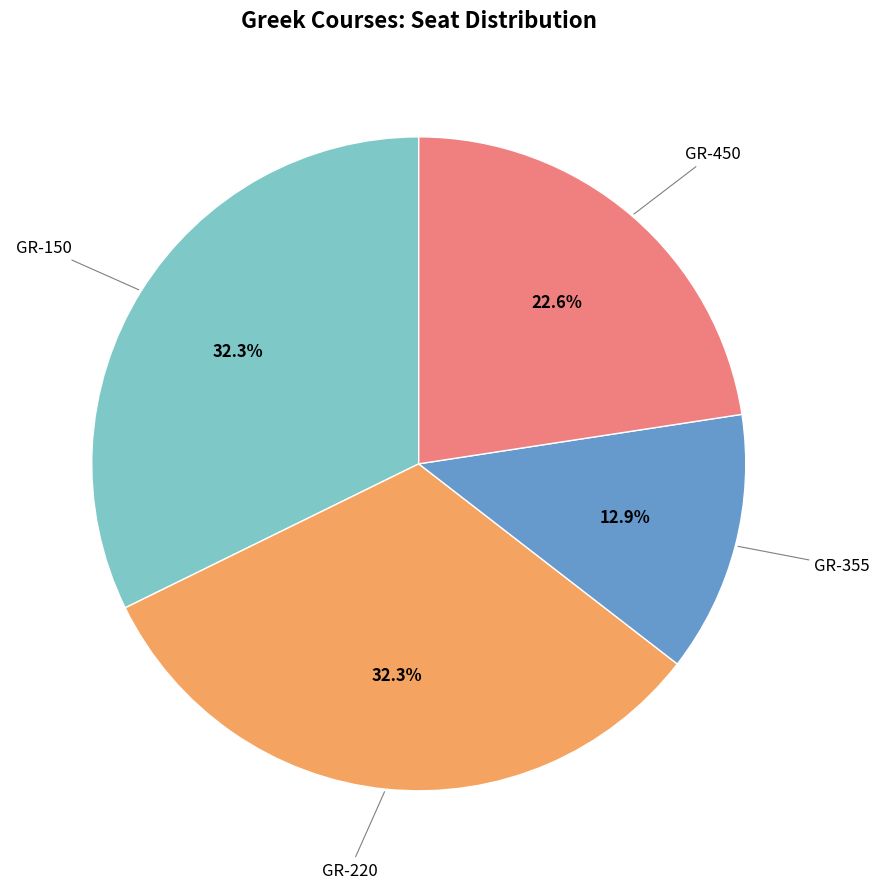

To the nearest percent, what is the difference between the largest and smallest slice percentages?

19%